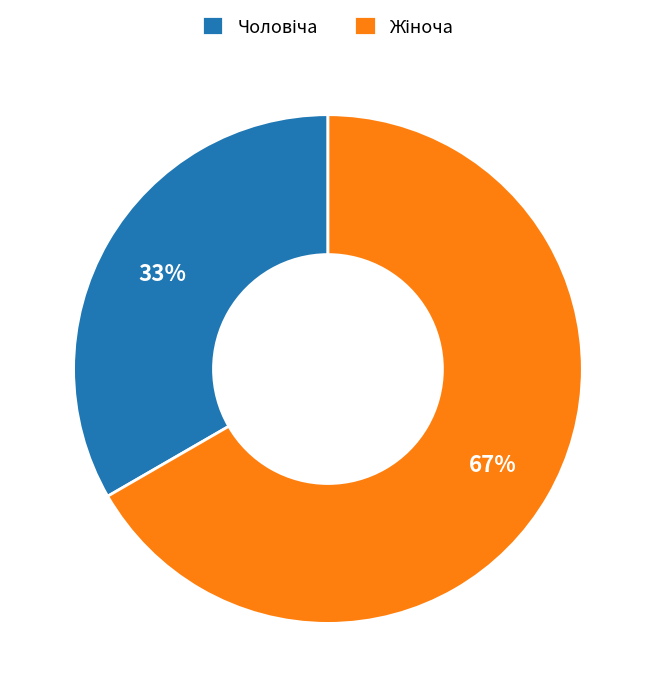

Is there a majority slice in this chart?

Yes